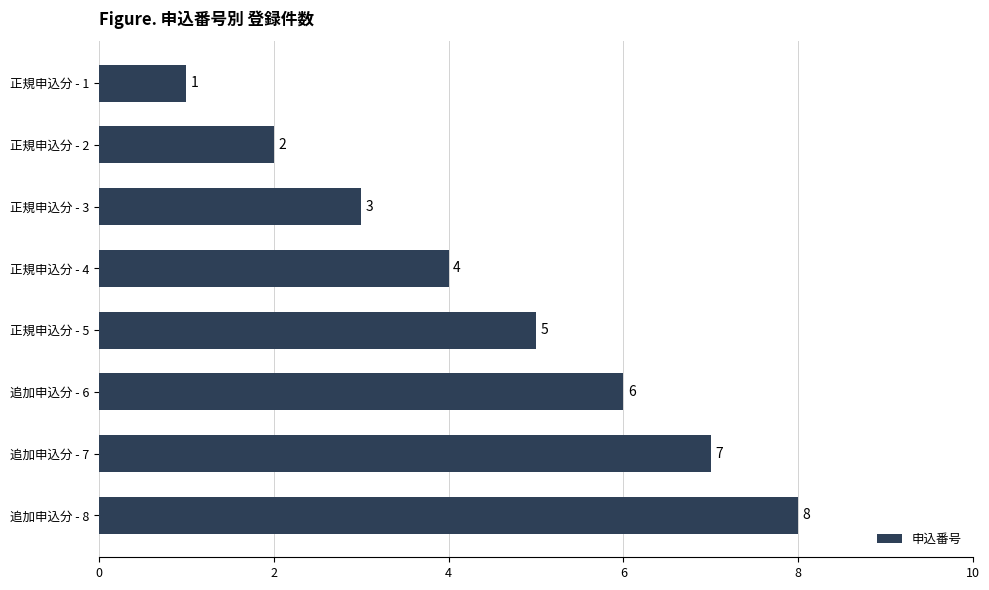

At which label is the value closest to 4?

正規申込分 - 4